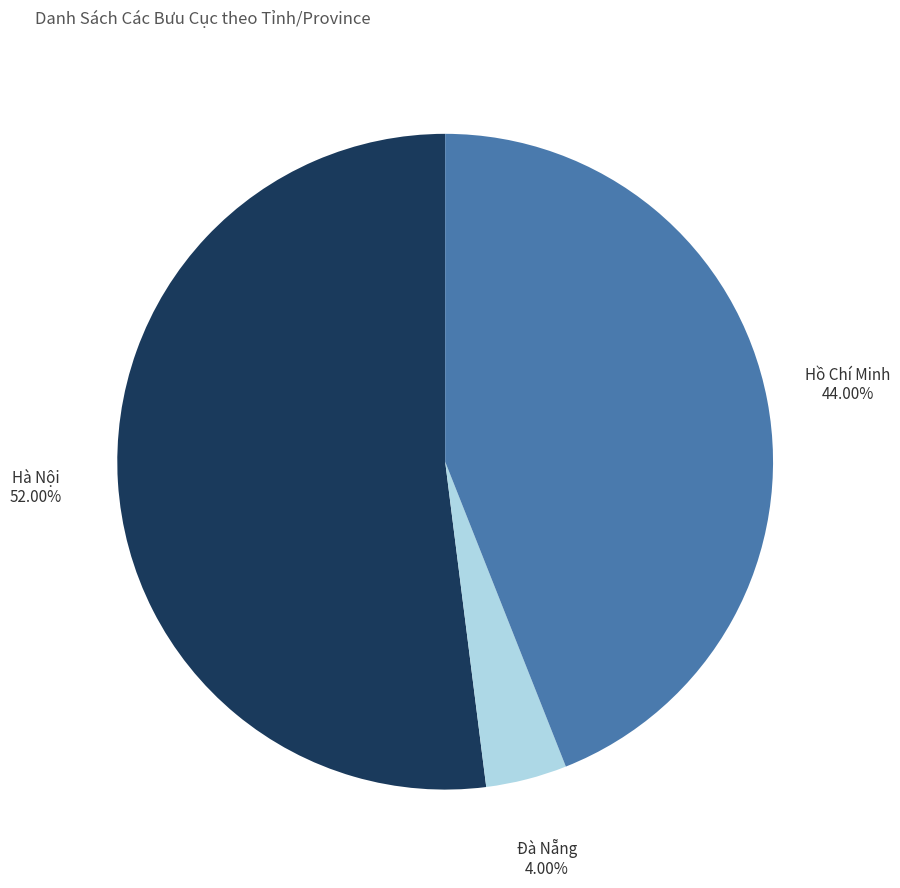

Which category has the biggest portion of the pie?

Hà Nội